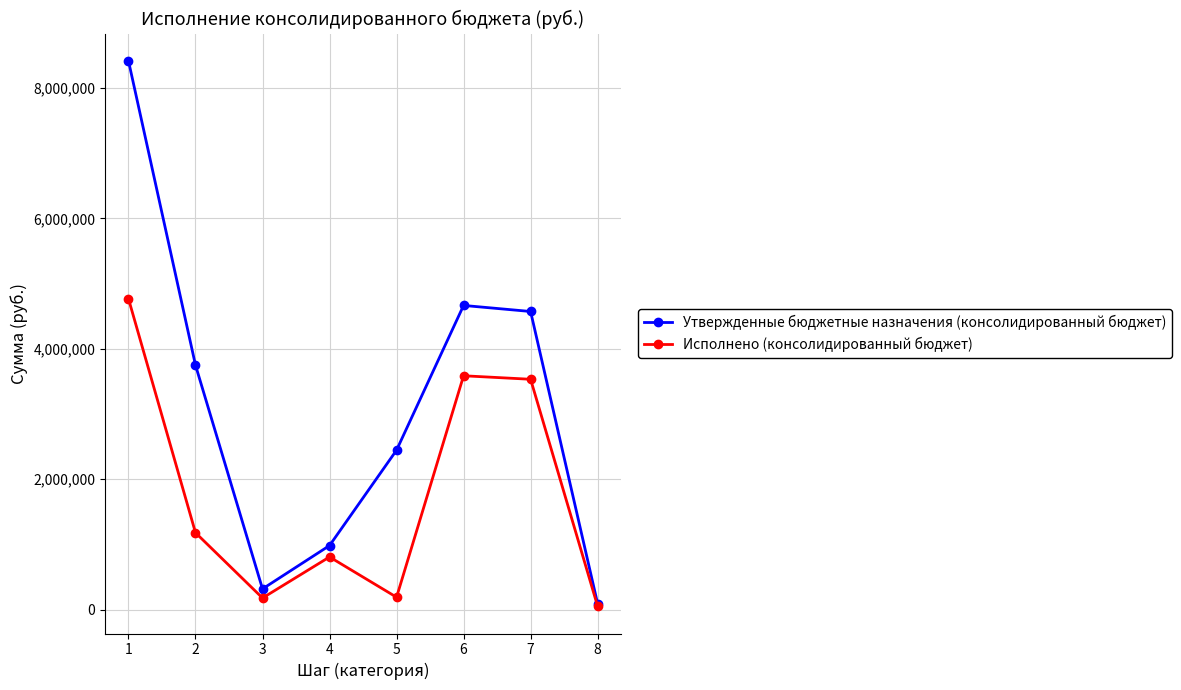

What is the value of the Утвержденные бюджетные назначения (консолидированный бюджет) point at the 4th from the left?

984100.0